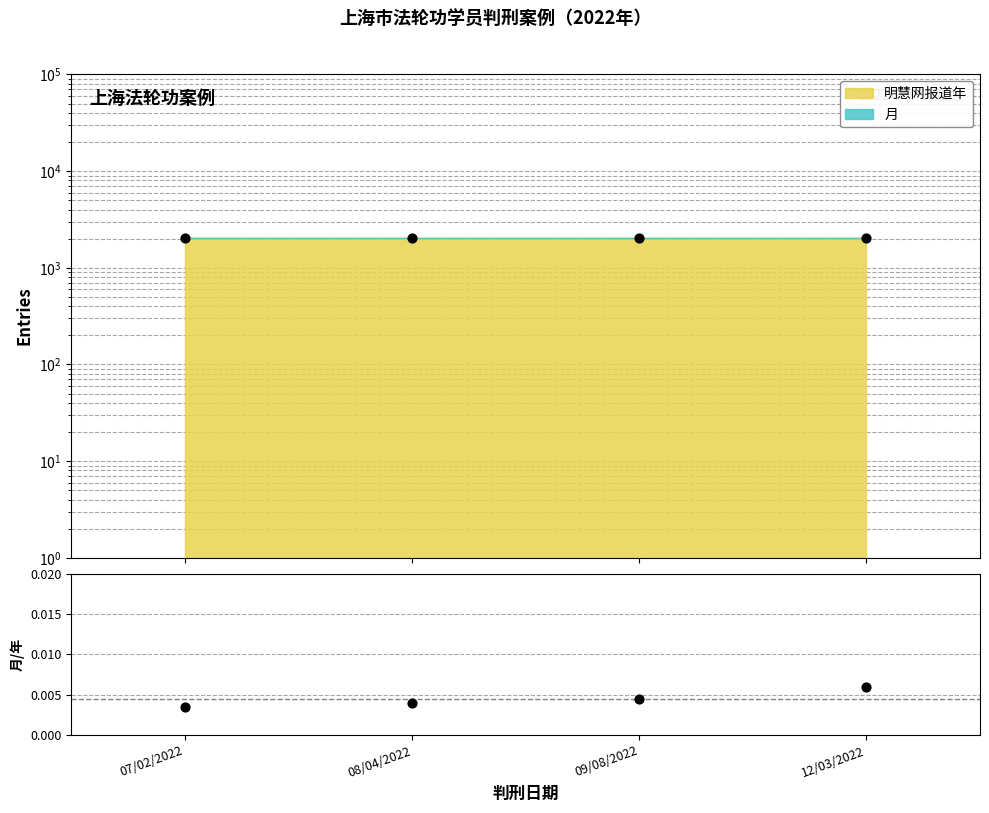

Which series has the largest total across all categories?

数据点